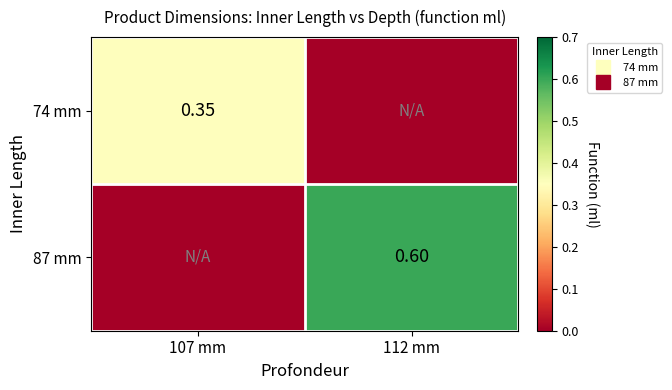

Where is 87 mm nearest to the value 0?

107 mm